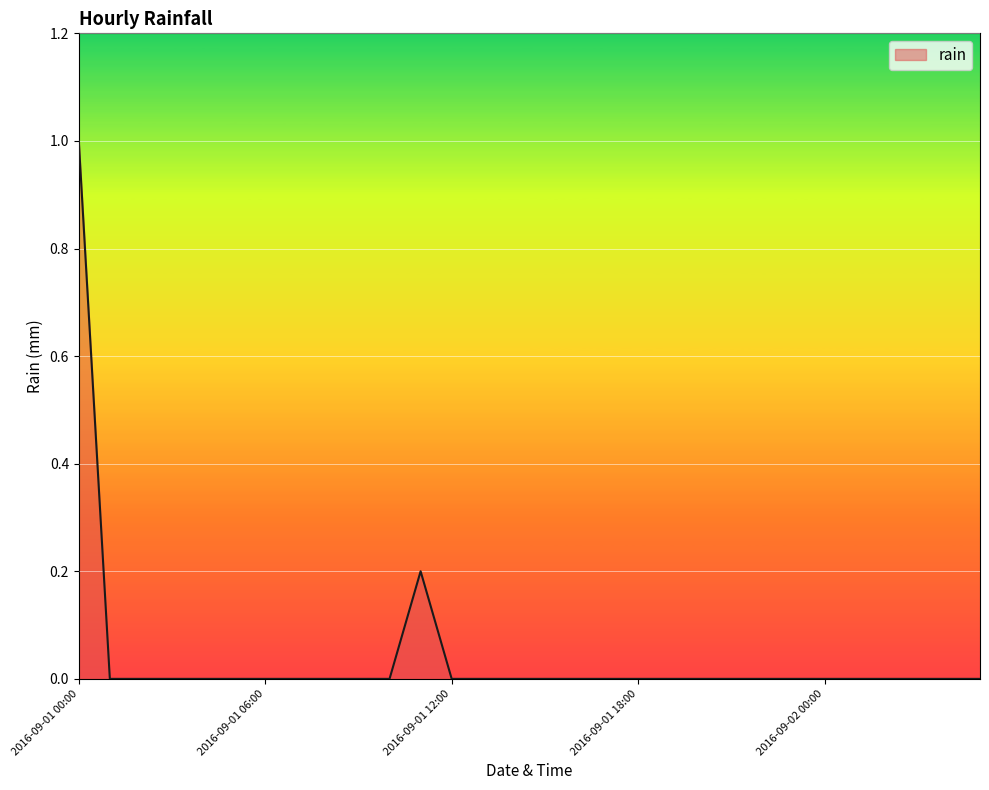

What is the greatest value displayed?

1.0